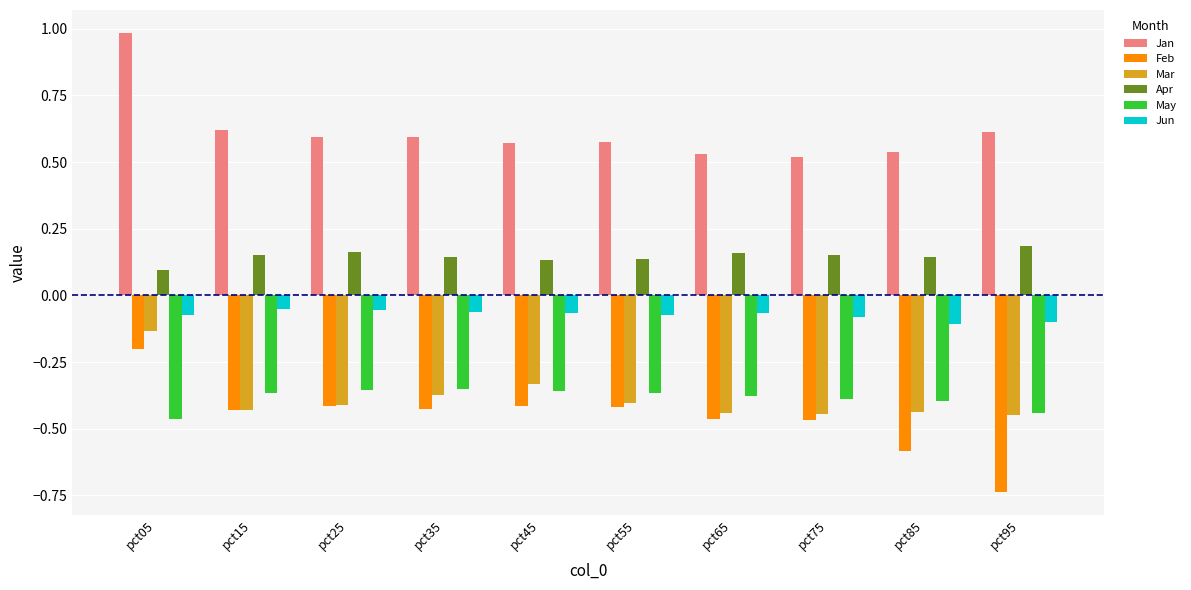

Between pct75 and pct95, which series saw the biggest shift?

Feb